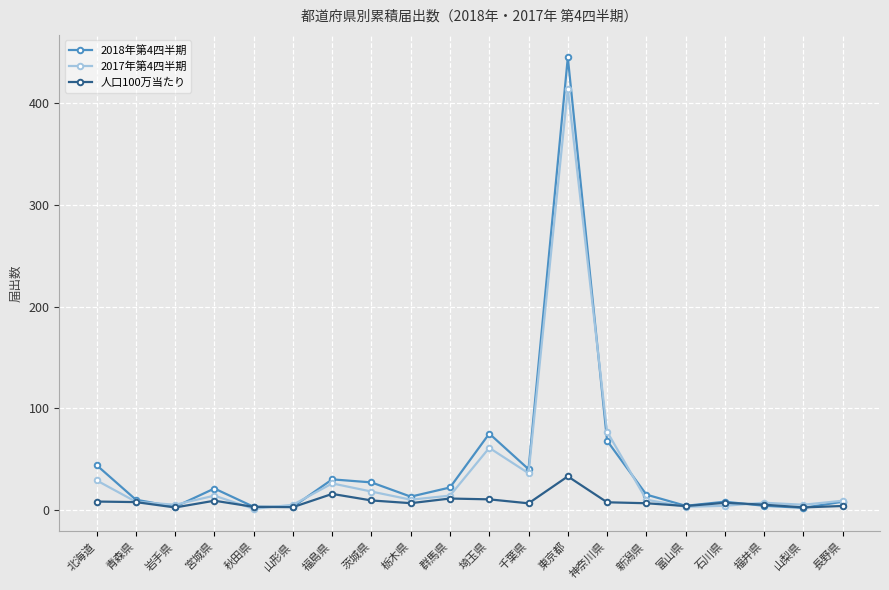

What is the approximate value of 2017年第4四半期 at 千葉県?

36.0